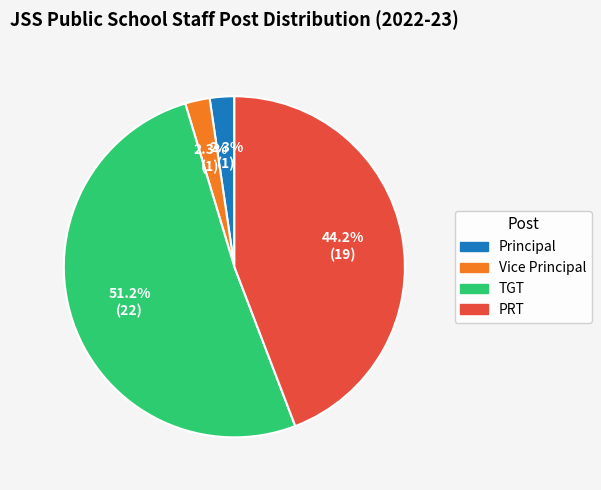

The Vice Principal slice represents 2% of the pie. True or false?

True